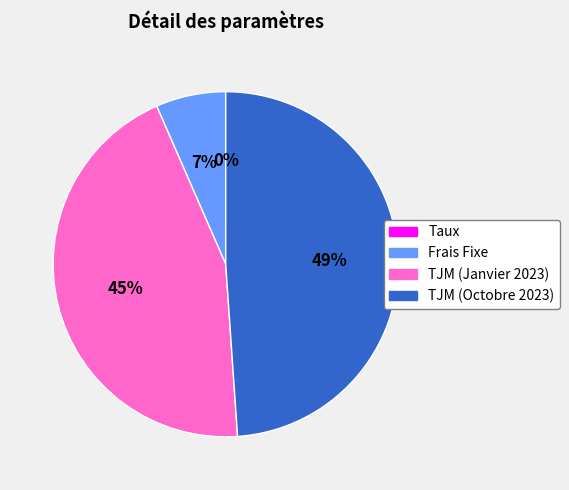

Does Frais Fixe represent more than half of the total?

No